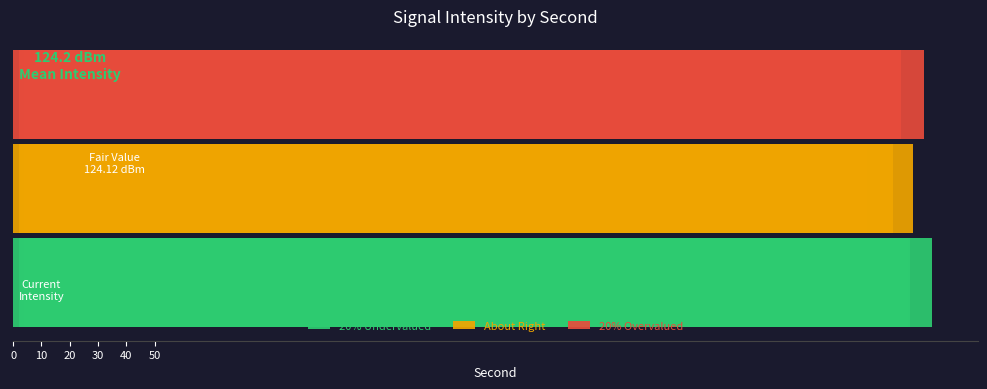

Which series has the largest total across all categories?

20% Undervalued